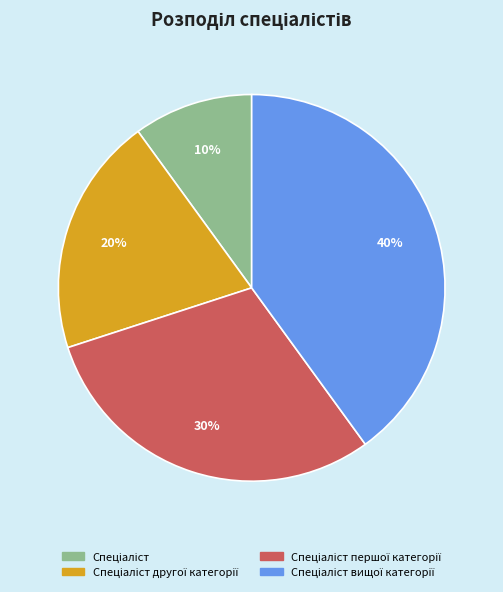

How many slices are in this pie chart?

4